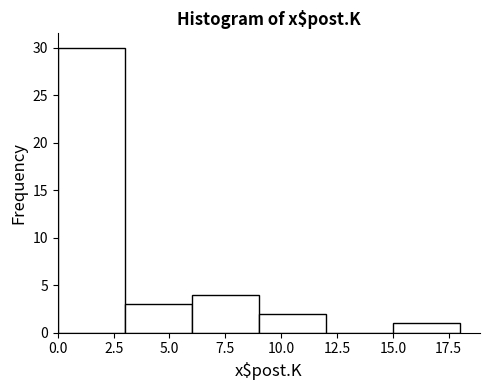

Which range on the x-axis has the tallest bar?

0 to 3